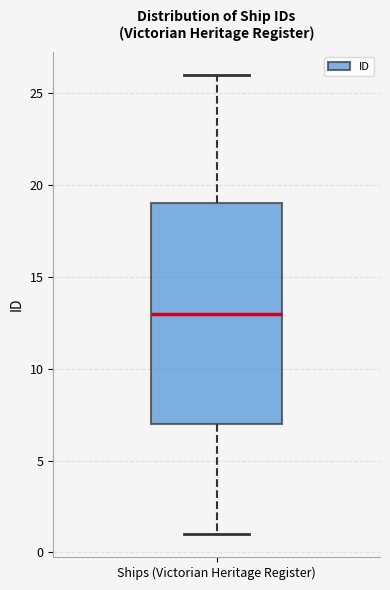

Read this box plot against the y-axis: the position of the median line, the range covered by the box, and the ends of both whiskers. The values are not printed on the chart, so give them approximately, as read against the axis.

median 13, box 7 to 19, whiskers 1 to 26